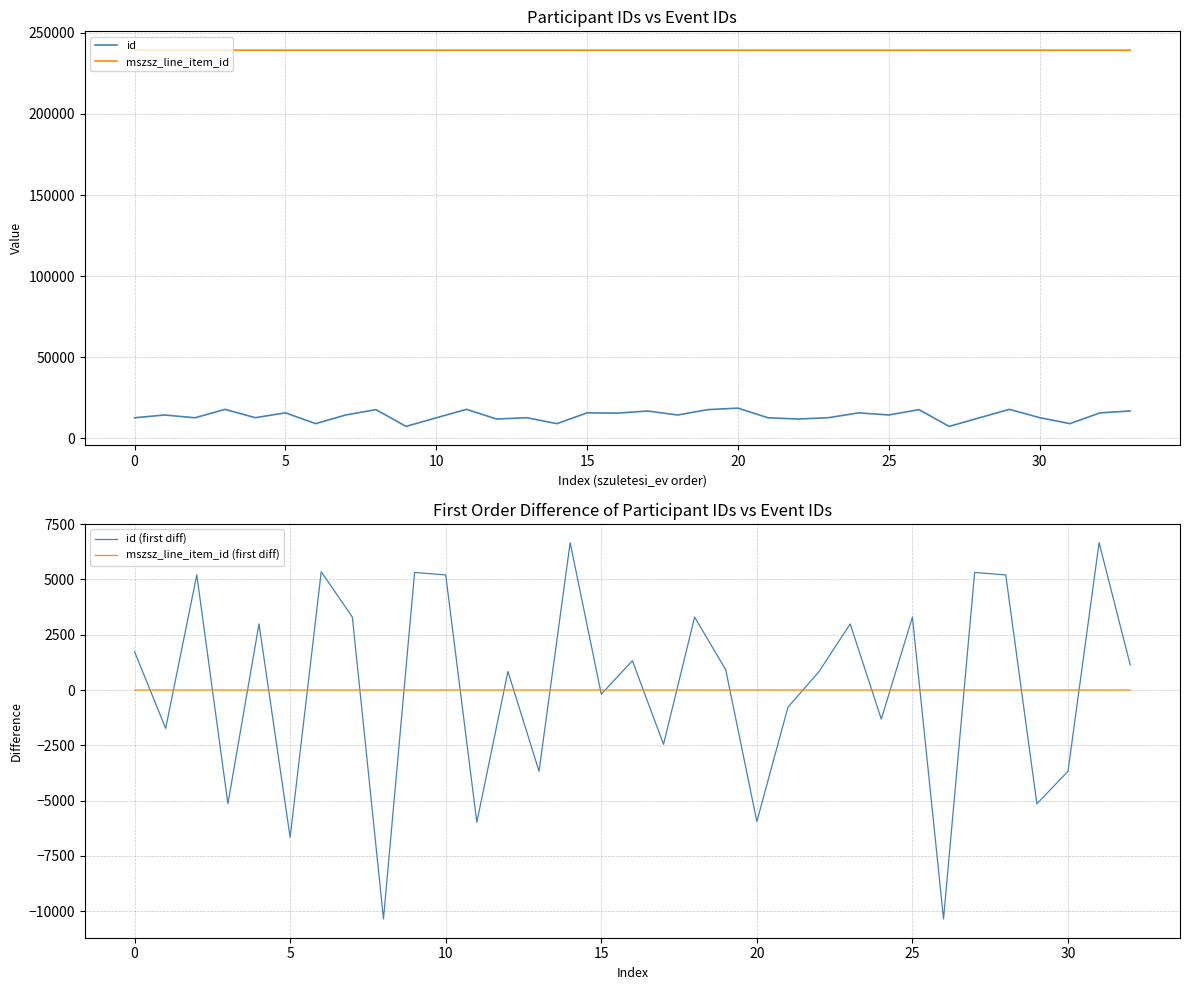

The value of mszsz_line_item_id at 30 is 239327. True or false?

True